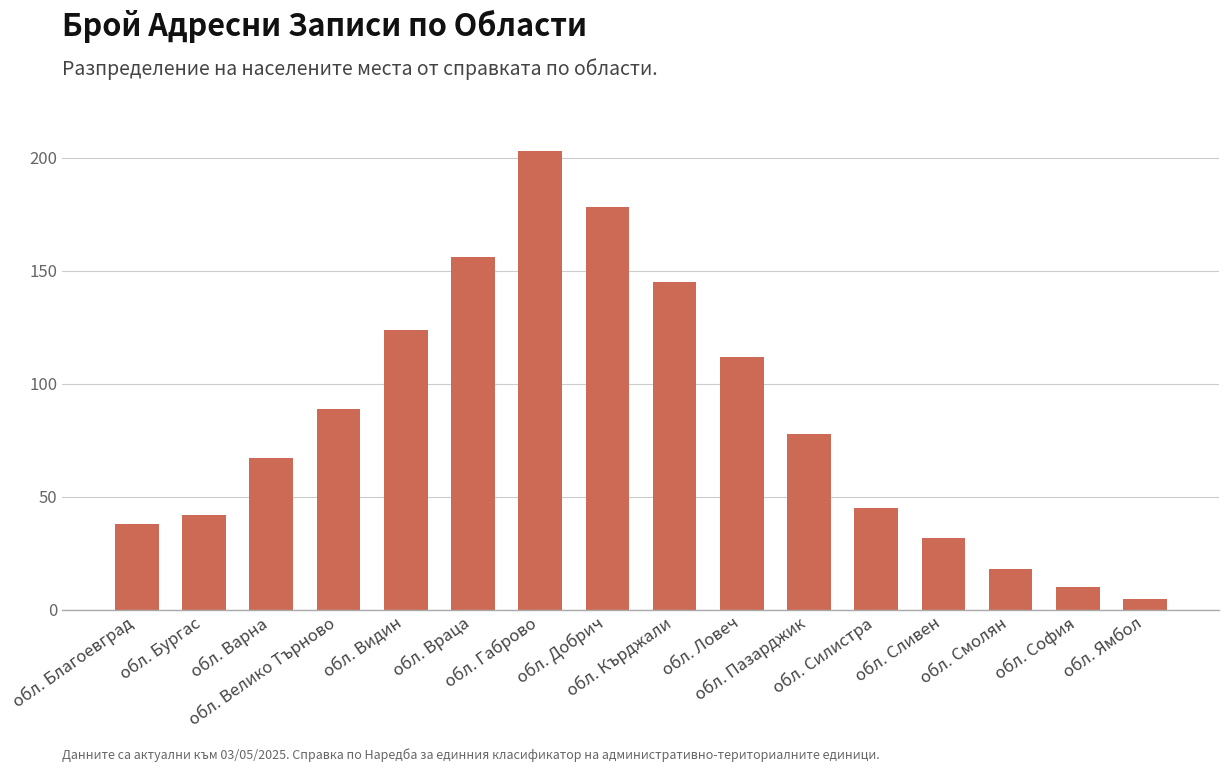

Reading right to left, what are all the values shown in this chart?

обл. Ямбол=5	обл. София=10	обл. Смолян=18	обл. Сливен=32	обл. Силистра=45	обл. Пазарджик=78	обл. Ловеч=112	обл. Кърджали=145	обл. Добрич=178	обл. Габрово=203	обл. Враца=156	обл. Видин=124	обл. Велико Търново=89	обл. Варна=67	обл. Бургас=42	обл. Благоевград=38